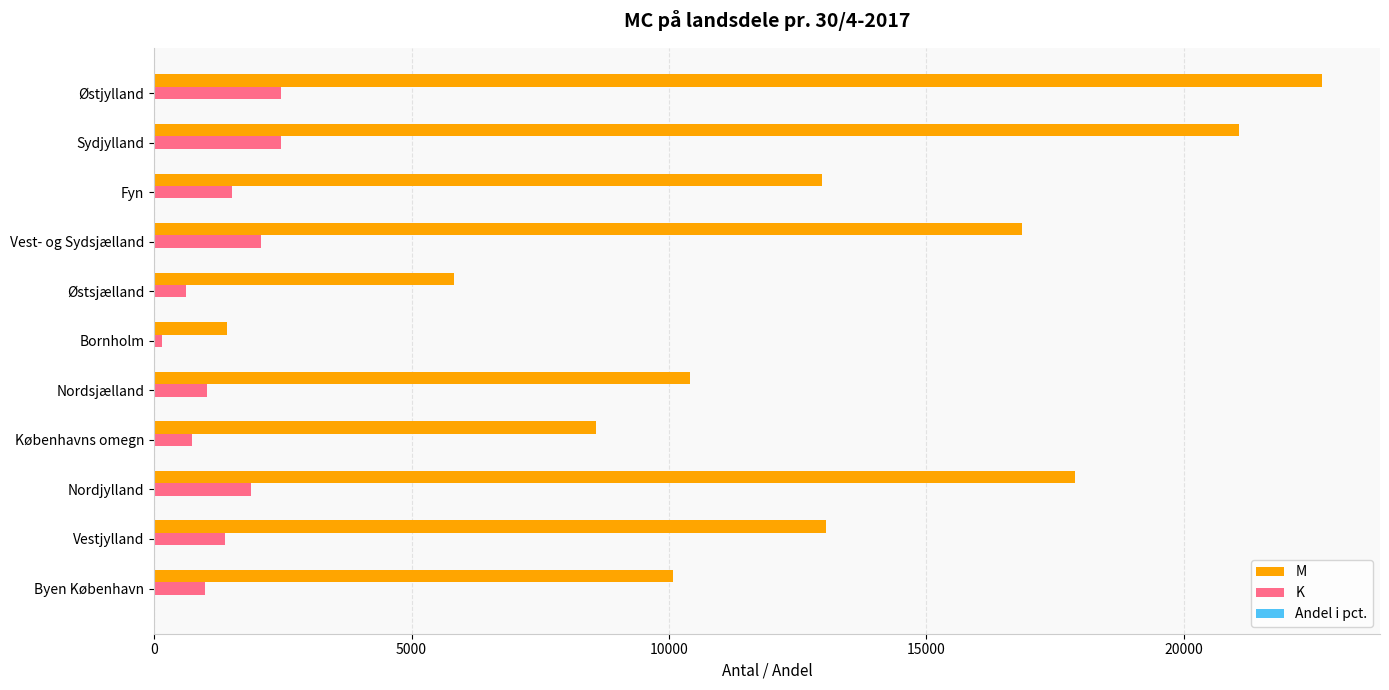

What is the sum of all M values?

140854.0